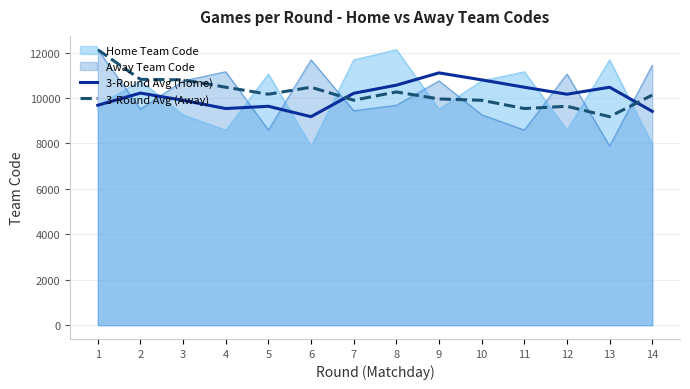

Does the chart have visible grid lines?

Yes